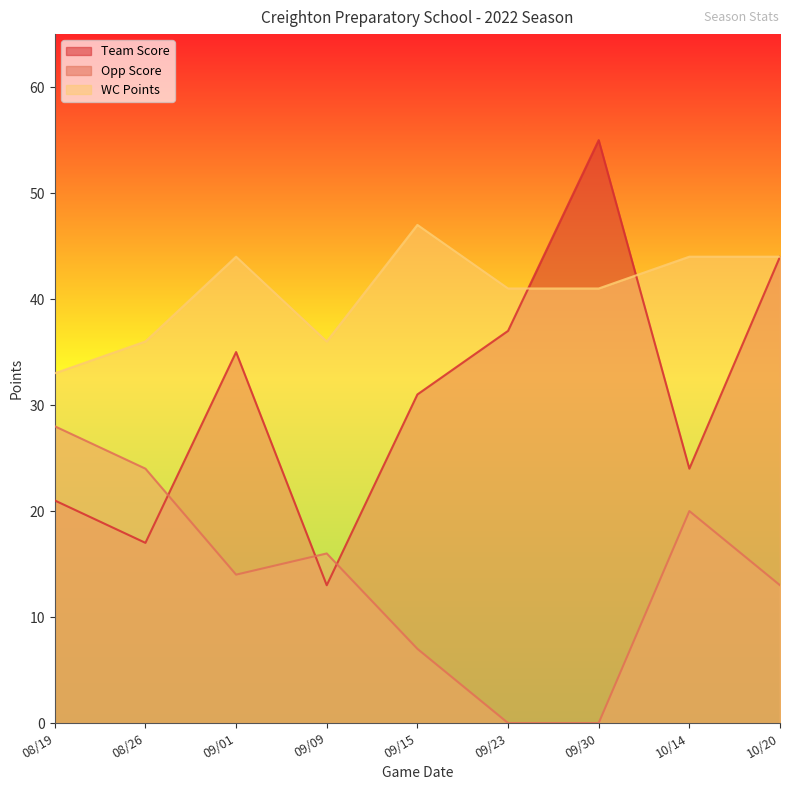

What is the difference between the second highest and second lowest values in the Opp Score series?

24